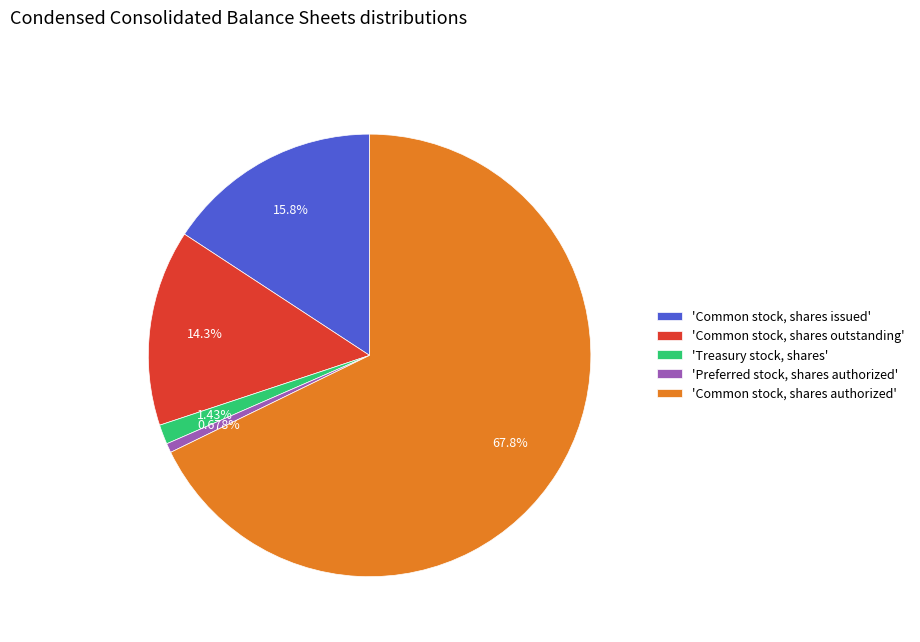

Do 'Common stock, shares authorized' and 'Treasury stock, shares' together represent more than half of the pie?

Yes